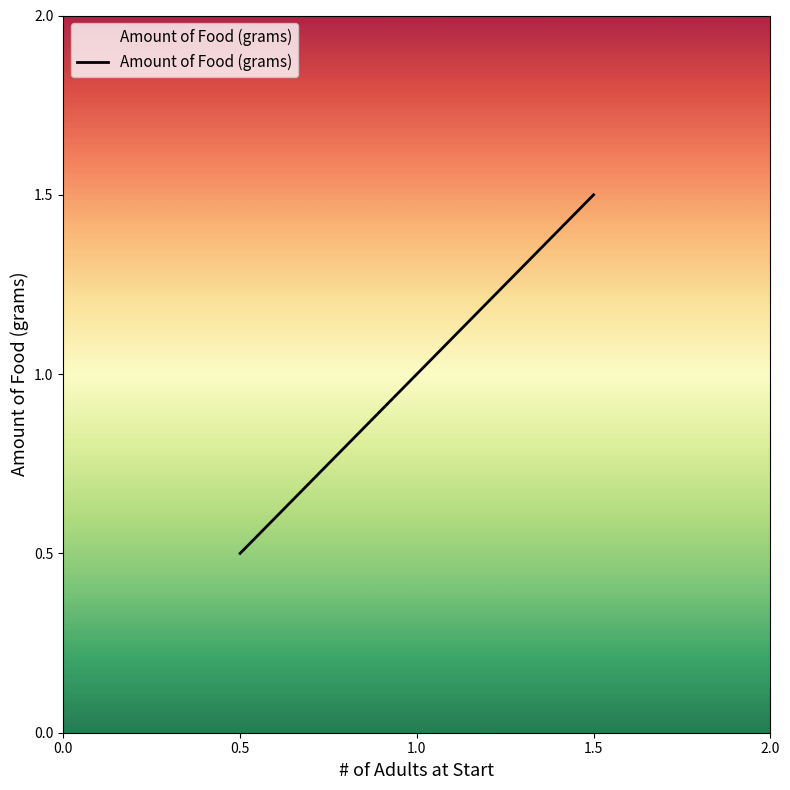

List the labels in order of value, largest first.

1.5, 1.0, 0.5